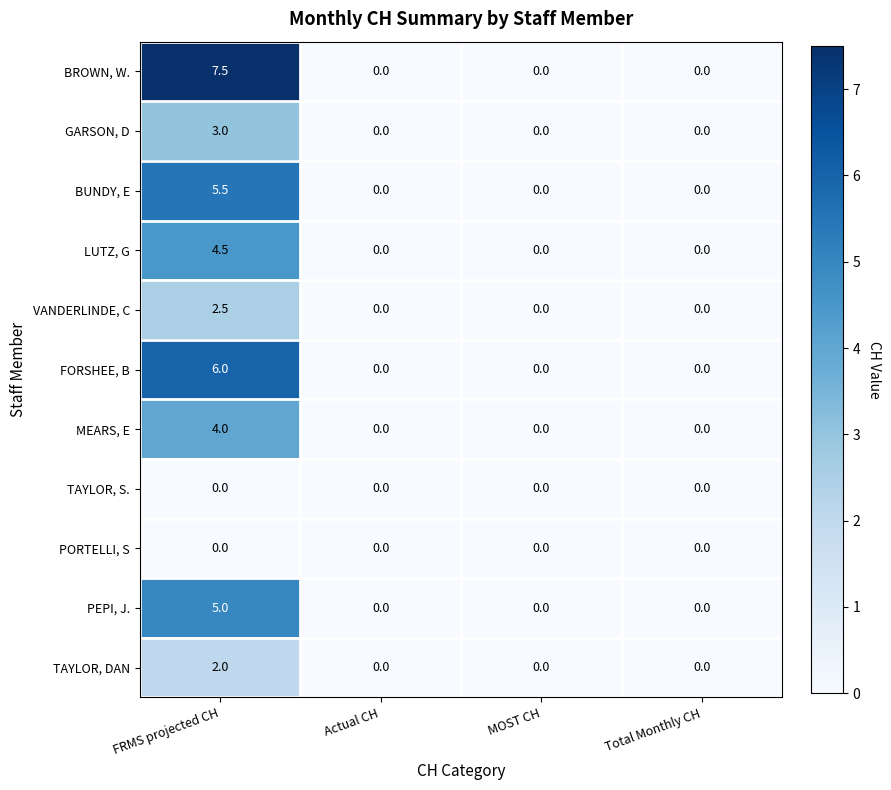

Between FRMS projected CH and Total Monthly CH, which series saw the biggest shift?

BROWN, W.